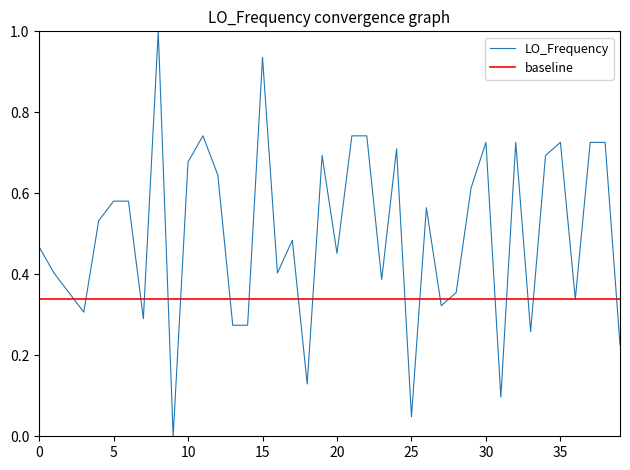

What is the approximate value at 34?

0.7